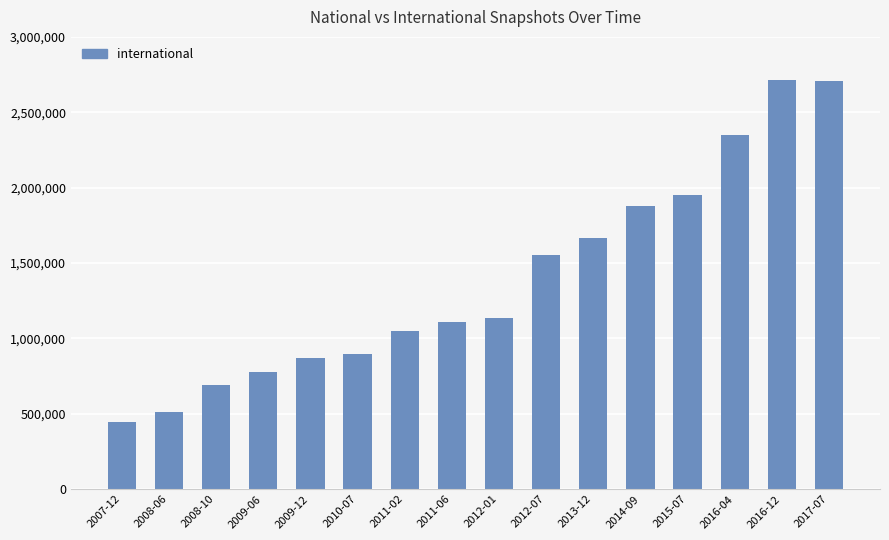

True or false: the data shows 4666619 at 2016-12.

False